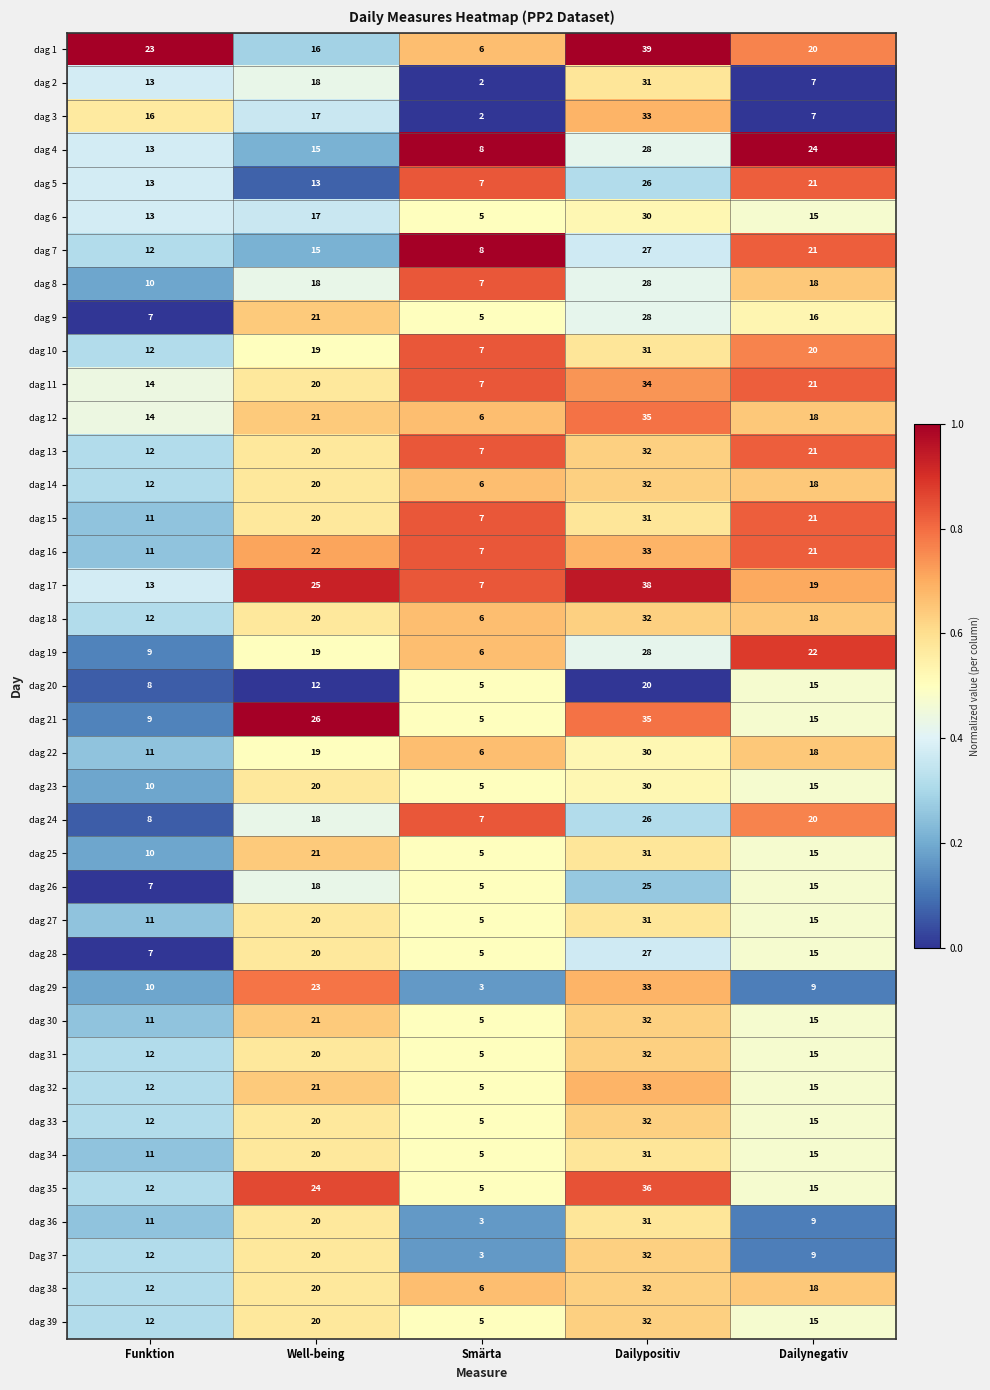

Is it true that dag 9 equals 21 at Well-being?

True